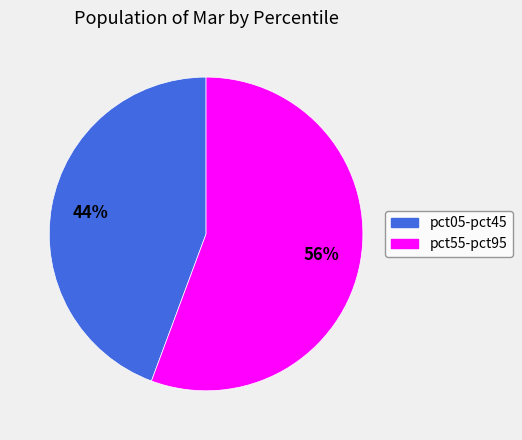

Count the number of slices in the pie.

2